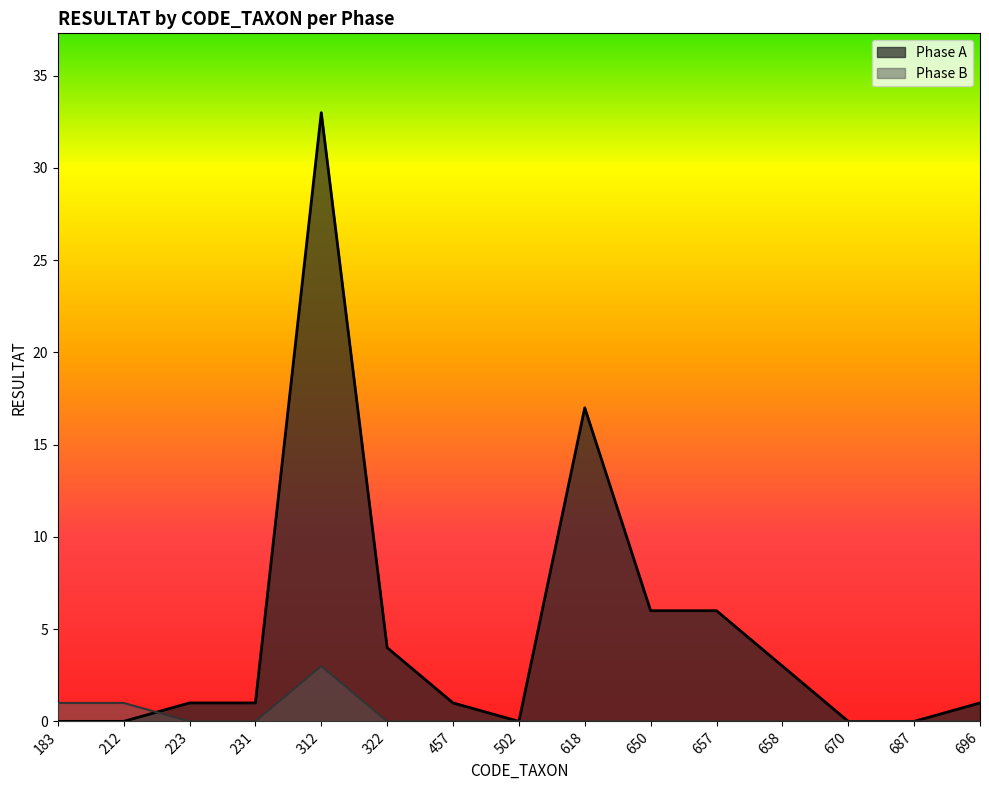

What is the spread (max minus min) of values at 618?

17